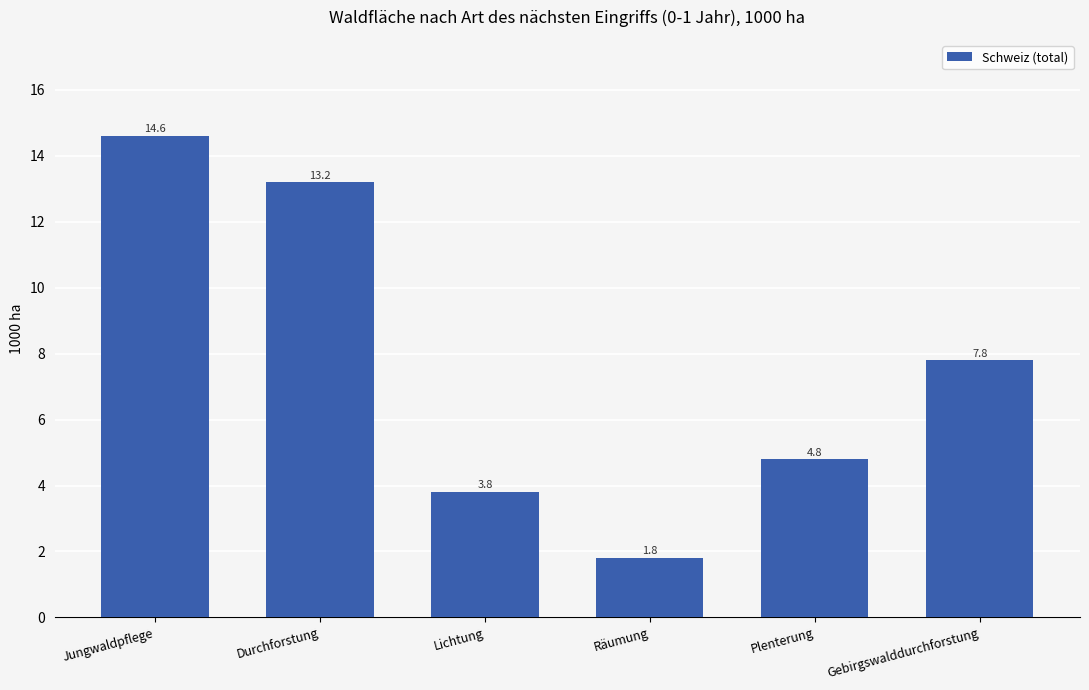

What is the average value?

7.7